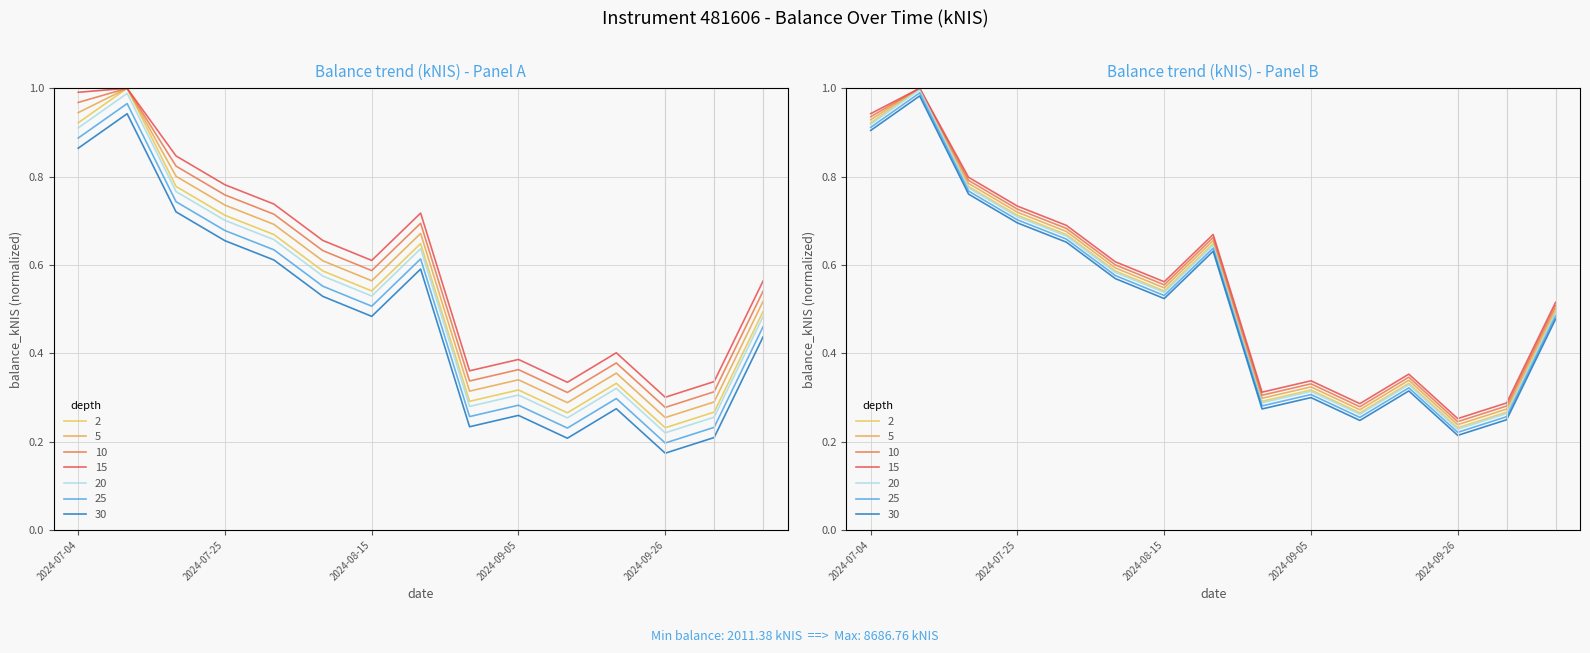

What is the value of the 11th point from the left?

0.3